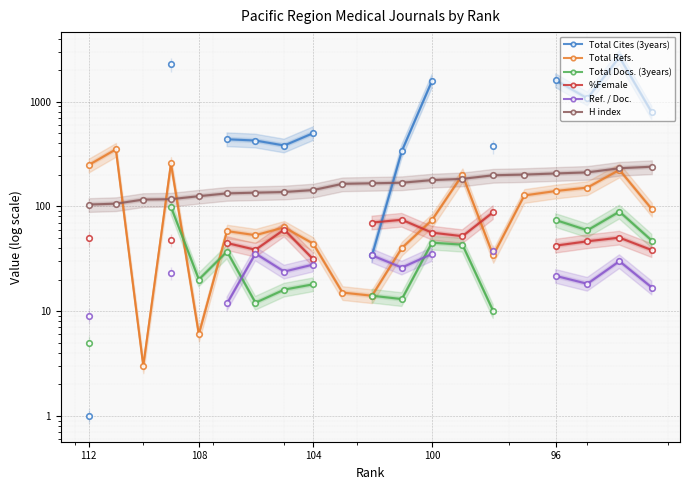

What are all the series names shown in the legend?

Total Cites (3years), Total Refs., Total Docs. (3years), %Female, Ref. / Doc., H index